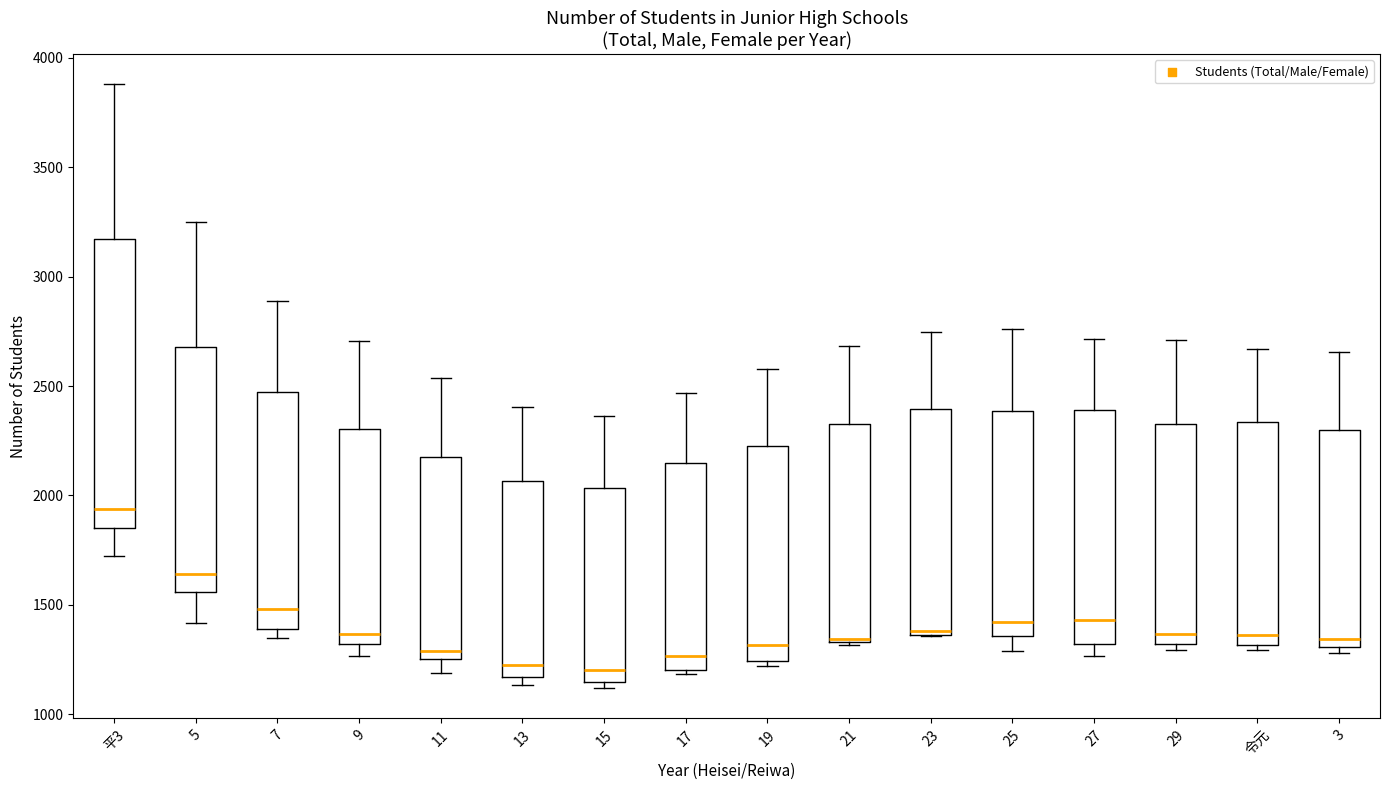

Reading left to right, read every box against the y-axis: the position of its median line, the range the box covers, and the ends of its whiskers. The values are not printed on the chart, so give them approximately, as read against the axis.

平3: median 1950, box 1850 to 3150, whiskers 1700 to 3900
5: median 1650, box 1550 to 2700, whiskers 1400 to 3250
7: median 1500, box 1400 to 2450, whiskers 1350 to 2900
9: median 1350, box 1300 to 2300, whiskers 1250 to 2700
11: median 1300, box 1250 to 2200, whiskers 1200 to 2550
13: median 1250, box 1150 to 2050, whiskers 1150 (just below the box's lower edge) to 2400
15: median 1200, box 1150 to 2050, whiskers 1100 to 2350
17: median 1250, box 1200 to 2150, whiskers 1200 (just below the box's lower edge) to 2450
19: median 1300, box 1250 to 2200, whiskers 1200 to 2600
21: median 1350, box 1350 to 2350, whiskers 1300 to 2700
23: median 1400, box 1350 to 2400, whiskers 1350 to 2750
25: median 1400, box 1350 to 2400, whiskers 1300 to 2750
27: median 1450, box 1300 to 2400, whiskers 1250 to 2700
29: median 1350, box 1300 to 2350, whiskers 1300 (just below the box's lower edge) to 2700
令元: median 1350, box 1300 to 2350, whiskers 1300 (just below the box's lower edge) to 2650
3: median 1350, box 1300 to 2300, whiskers 1300 (just below the box's lower edge) to 2650